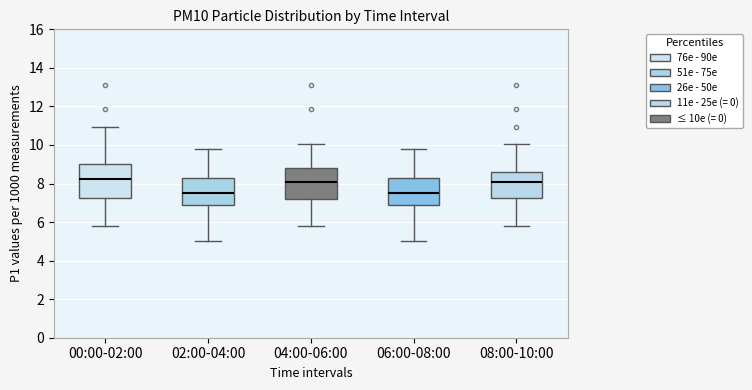

Reading left to right, transcribe this box plot: for each box, give where its median line is, the range the box spans, and where its two whiskers end, as read against the y-axis. The values are not printed on the chart, so give them approximately, as read against the axis.

00:00-02:00: median 8.2, box 7.2 to 9.0, whiskers 5.8 to 11.0
02:00-04:00: median 7.6, box 7.0 to 8.2, whiskers 5.0 to 9.8
04:00-06:00: median 8.2, box 7.2 to 8.8, whiskers 5.8 to 10.0
06:00-08:00: median 7.6, box 7.0 to 8.2, whiskers 5.0 to 9.8
08:00-10:00: median 8.0, box 7.2 to 8.6, whiskers 5.8 to 10.0